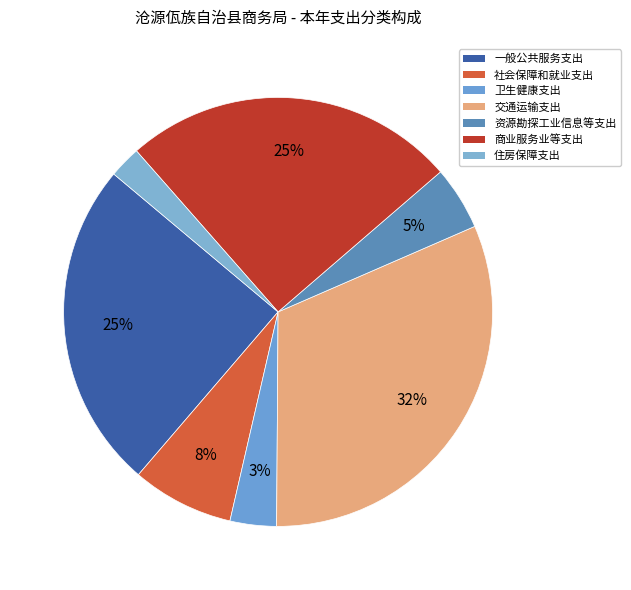

Combined, do 卫生健康支出 and 交通运输支出 account for over 50%?

No